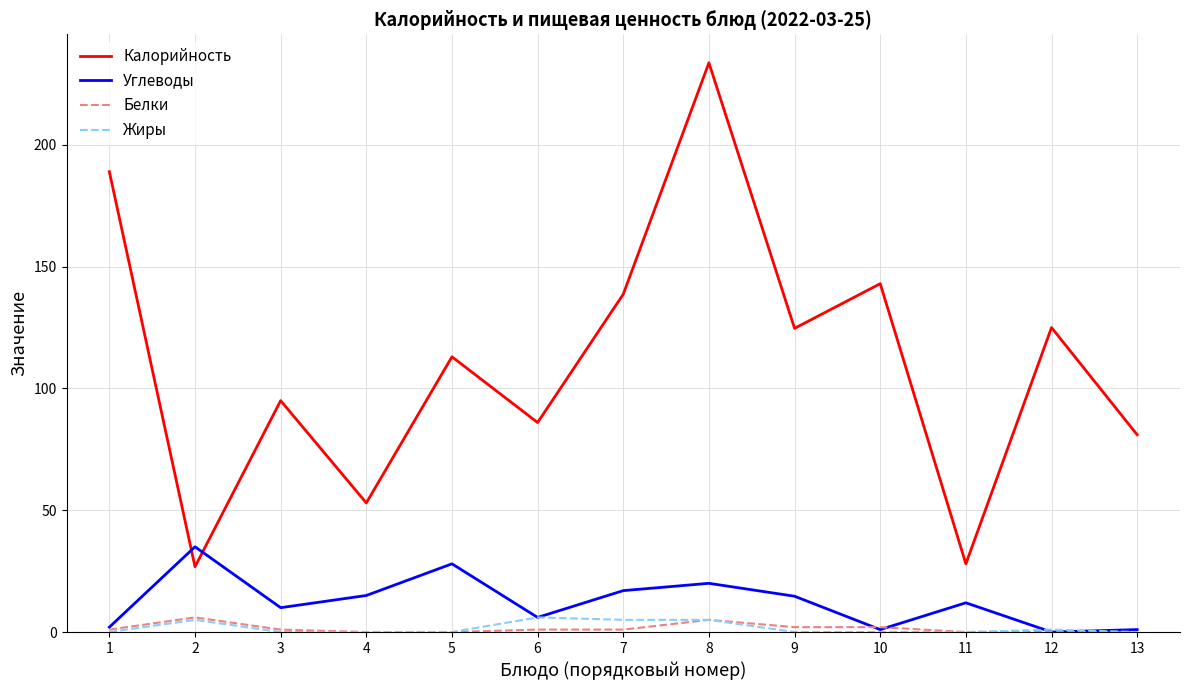

At which label does Калорийность first exceed 113?

1